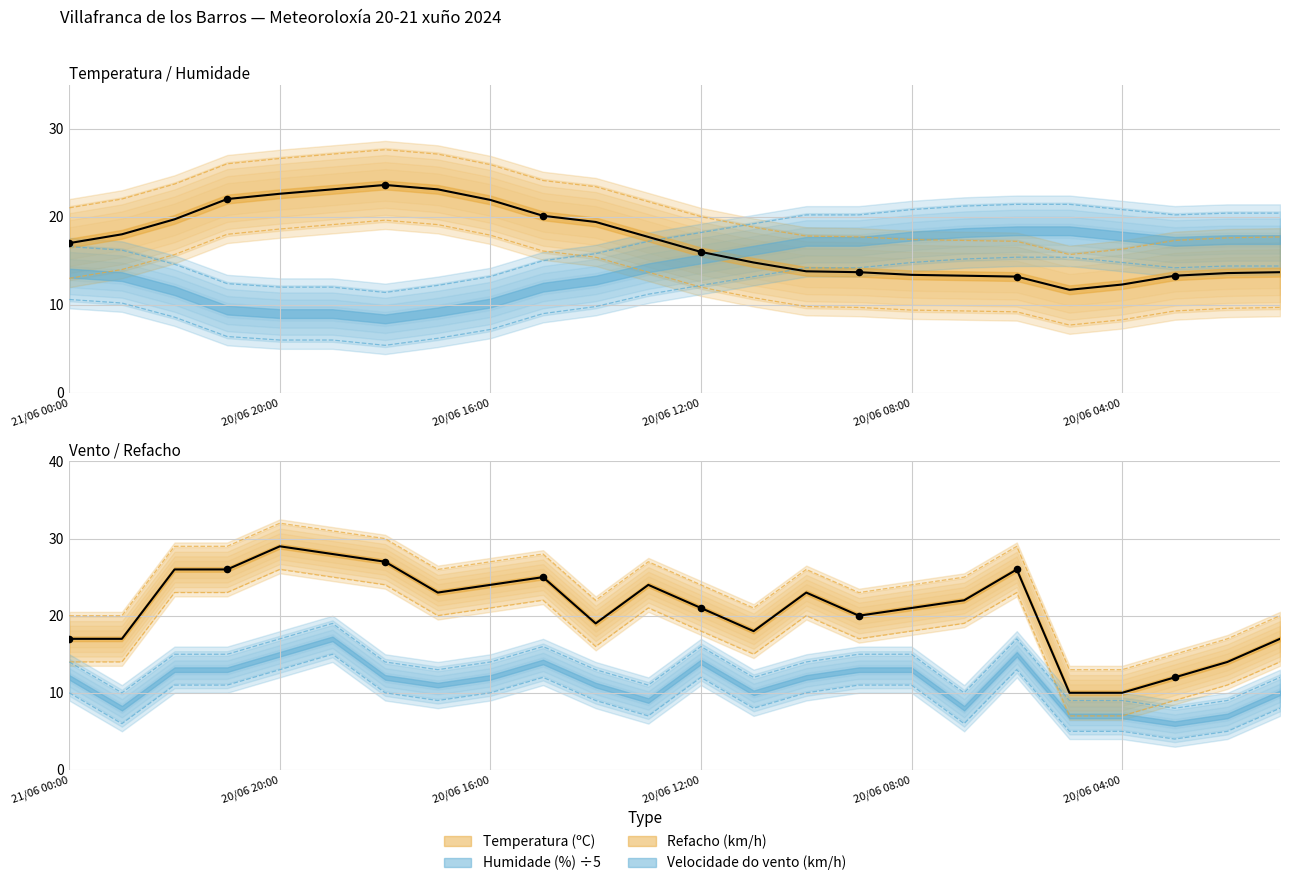

Which series reaches the maximum Y coordinate?

Refacho (km/h)